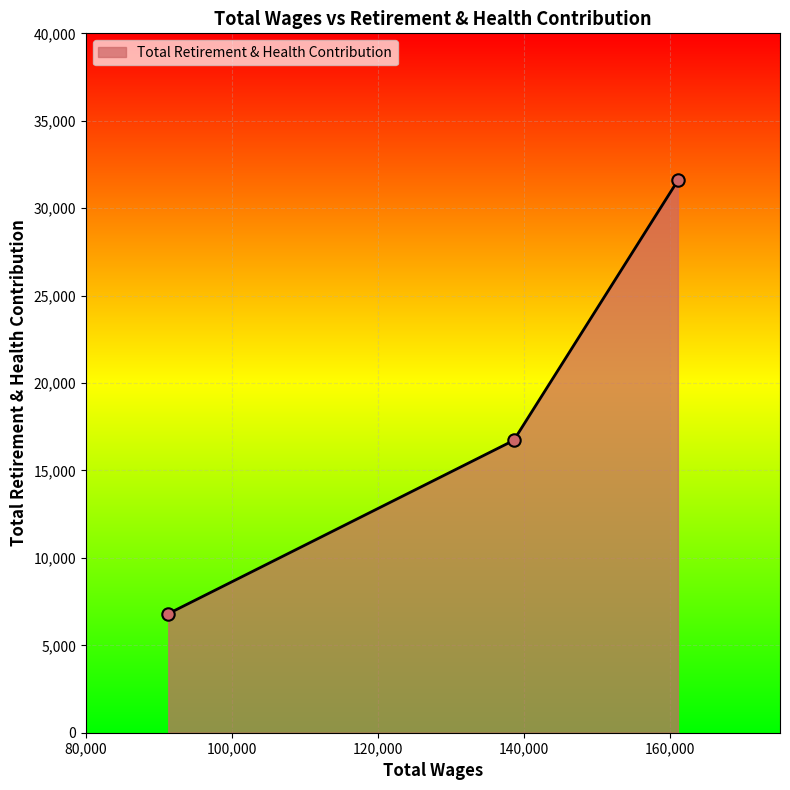

What is the sum of all values?

55113